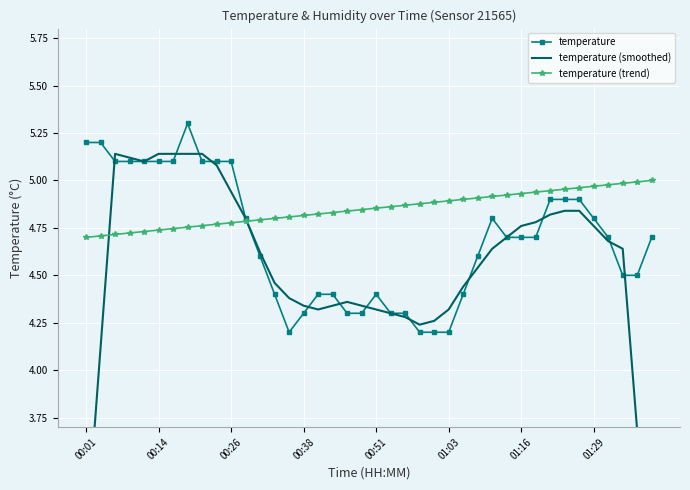

True or false: temperature has more than 2 interior local peaks.

True